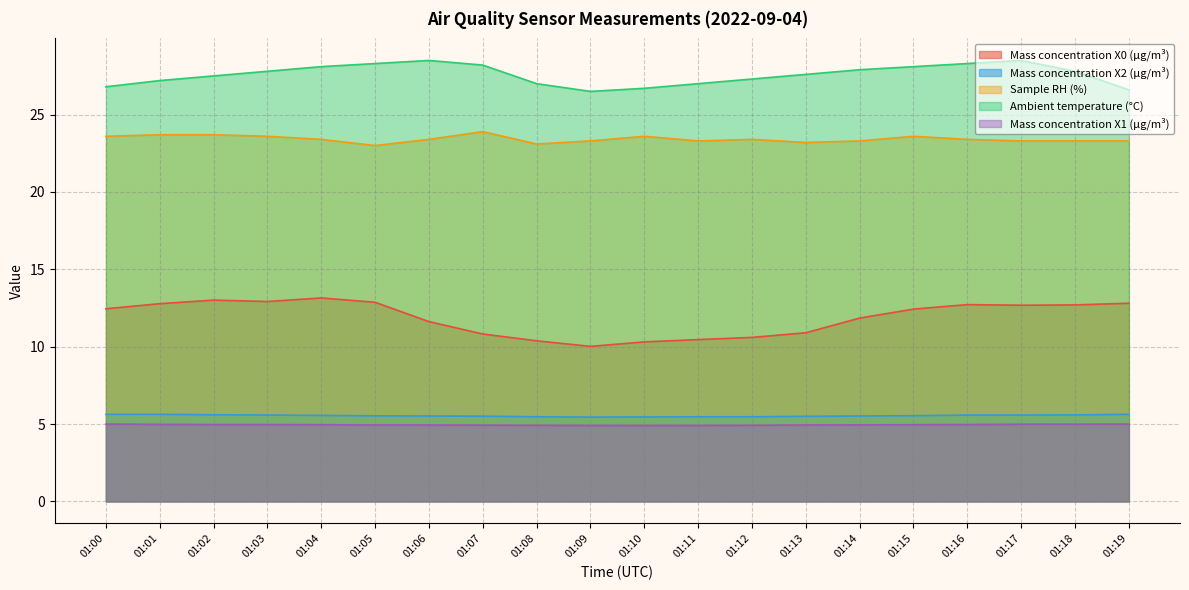

Reading right to left, extract all data points from this chart.

Mass concentration X0 (μg/m³): 12.8	12.7	12.7	12.7	12.4	11.8	10.9	10.6	10.5	10.3	10.0	10.4	10.8	11.6	12.9	13.2	12.9	13.0	12.8	12.4
Mass concentration X2 (μg/m³): 5.6	5.6	5.6	5.6	5.5	5.5	5.5	5.5	5.5	5.5	5.5	5.5	5.5	5.5	5.5	5.6	5.6	5.6	5.6	5.6
Sample RH (%): 23.3	23.3	23.3	23.4	23.6	23.3	23.2	23.4	23.3	23.6	23.3	23.1	23.9	23.4	23.0	23.4	23.6	23.7	23.7	23.6
Ambient temperature (°C): 26.6	27.8	28.5	28.3	28.1	27.9	27.6	27.3	27.0	26.7	26.5	27.0	28.2	28.5	28.3	28.1	27.8	27.5	27.2	26.8
Mass concentration X1 (μg/m³): 5.0	5.0	5.0	5.0	5.0	5.0	4.9	4.9	4.9	4.9	4.9	4.9	4.9	4.9	4.9	5.0	5.0	5.0	5.0	5.0